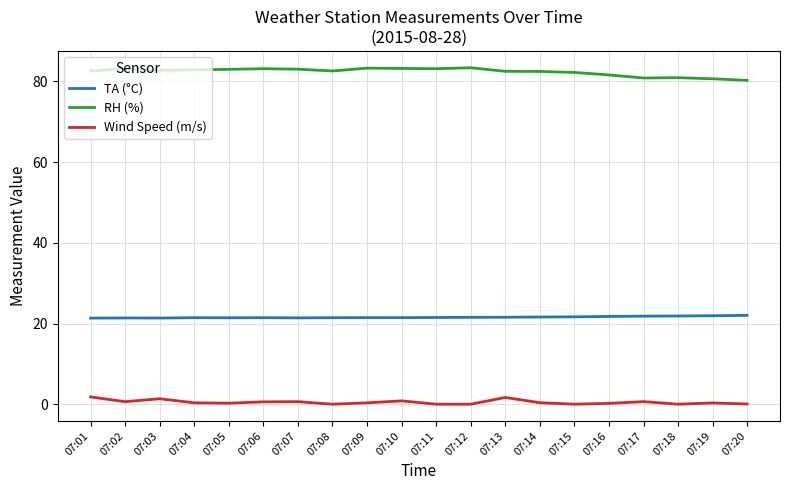

Where does the RH (%) series first go above 82?

07:01